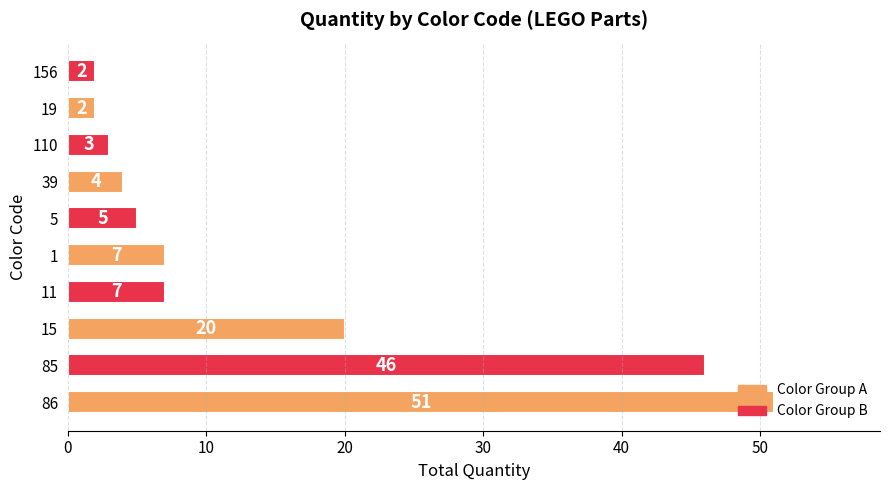

Where is the data nearest to the value 26?

15